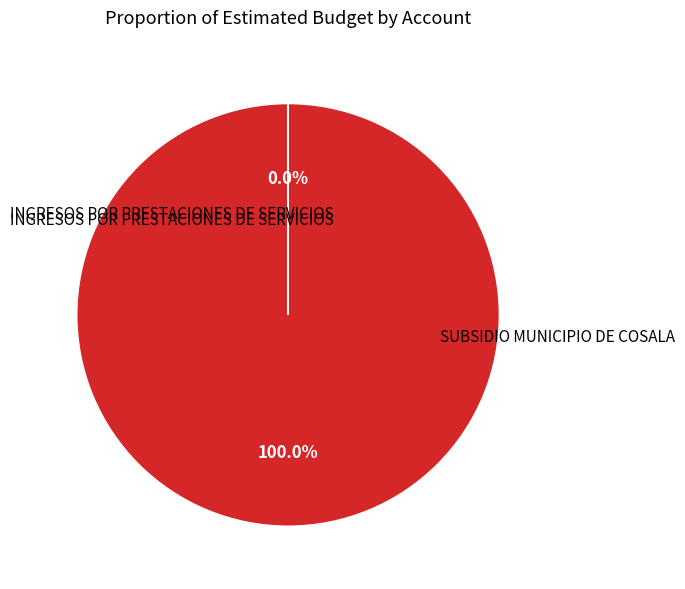

Is there a majority slice in this chart?

Yes